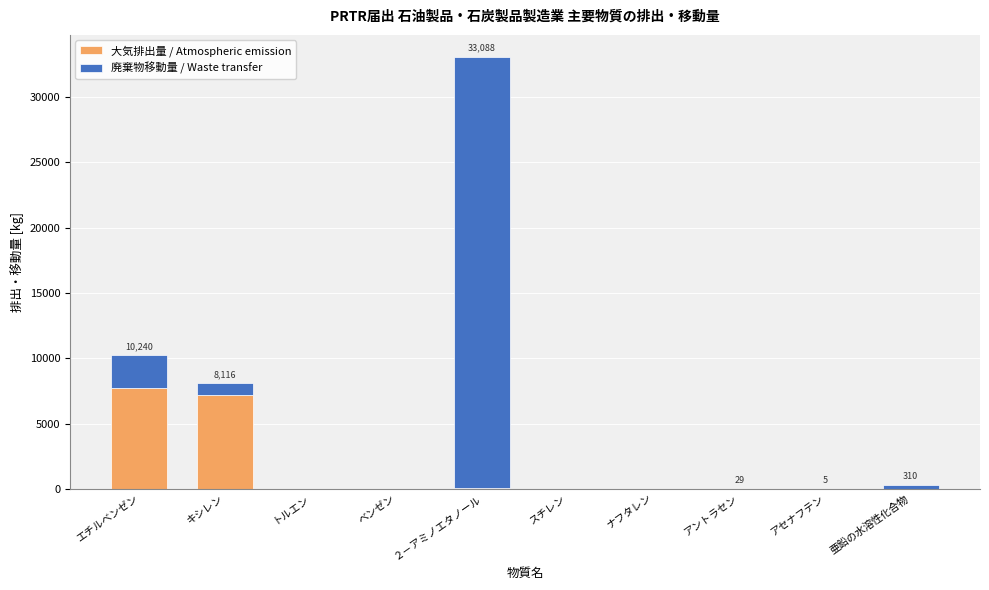

Are the bars horizontal?

No